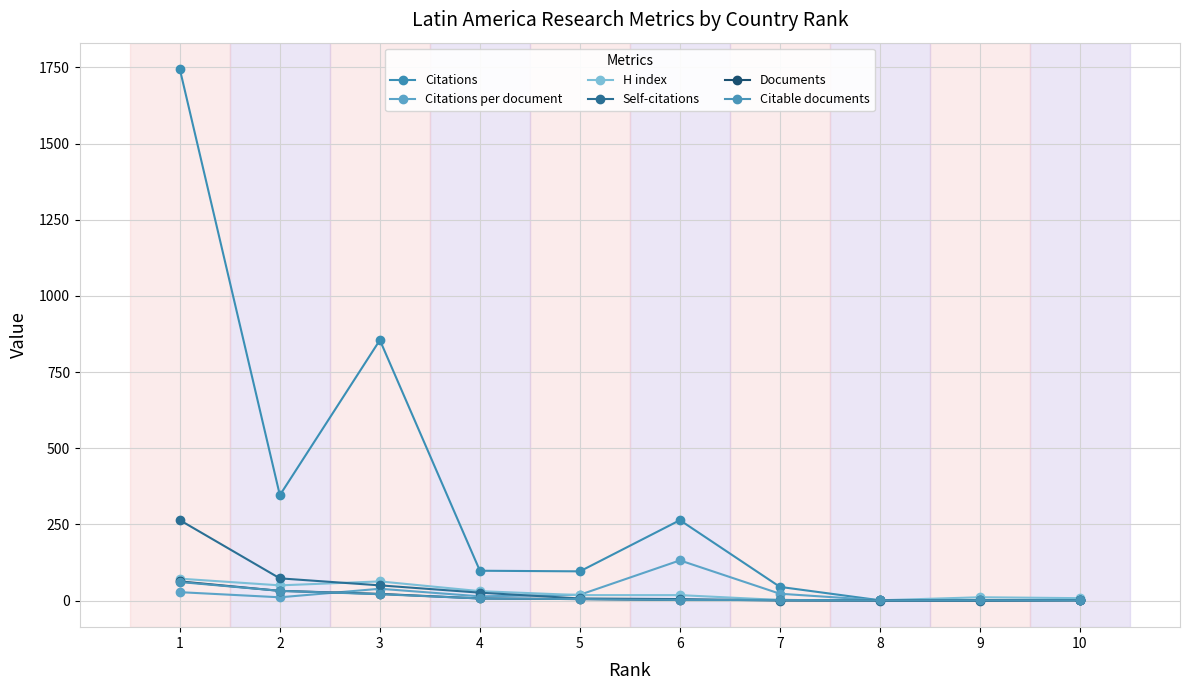

True or false: Citations per document has more than 0 points higher than both neighbors.

True